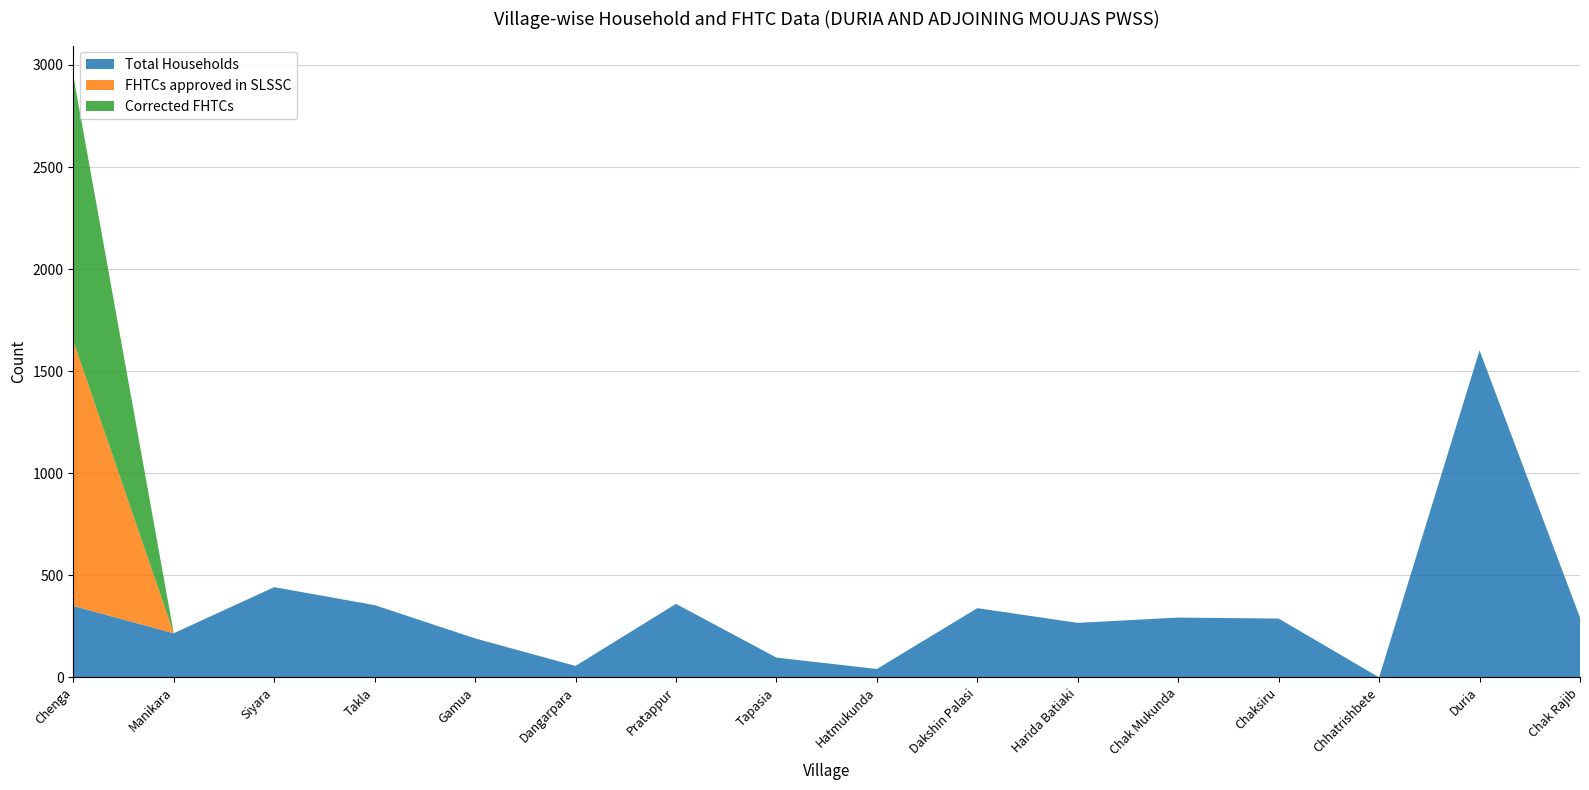

Reading left to right, list all the values displayed in this chart.

Total Households: Chenga=350	Manikara=216	Siyara=442	Takla=354	Gamua=191	Dangarpara=56	Pratappur=360	Tapasia=97	Hatmukunda=41	Dakshin Palasi=339	Harida Batiaki=267	Chak Mukunda=293	Chaksiru=288	Chhatrishbete=0	Duria=1602	Chak Rajib=293
FHTCs approved in SLSSC: Chenga=1299	Manikara=0	Siyara=0	Takla=0	Gamua=0	Dangarpara=0	Pratappur=0	Tapasia=0	Hatmukunda=0	Dakshin Palasi=0	Harida Batiaki=0	Chak Mukunda=0	Chaksiru=0	Chhatrishbete=0	Duria=0	Chak Rajib=0
Corrected FHTCs: Chenga=1299	Manikara=0	Siyara=0	Takla=0	Gamua=0	Dangarpara=0	Pratappur=0	Tapasia=0	Hatmukunda=0	Dakshin Palasi=0	Harida Batiaki=0	Chak Mukunda=0	Chaksiru=0	Chhatrishbete=0	Duria=0	Chak Rajib=0